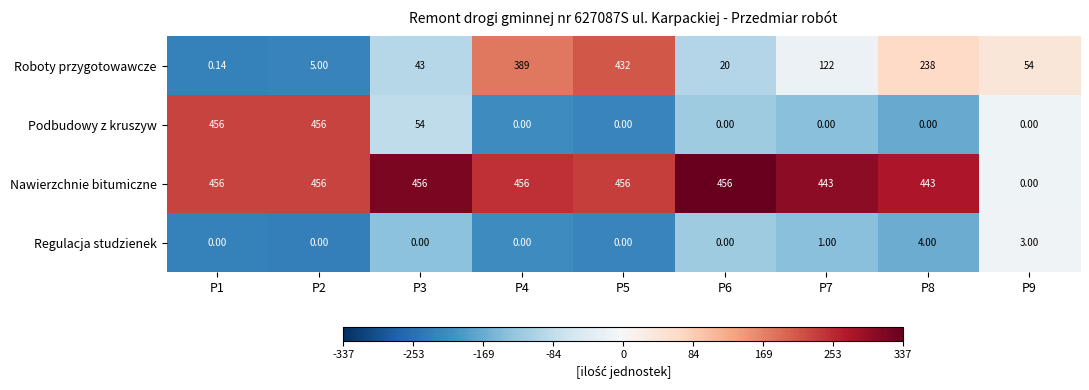

How many series are shown in this chart?

4